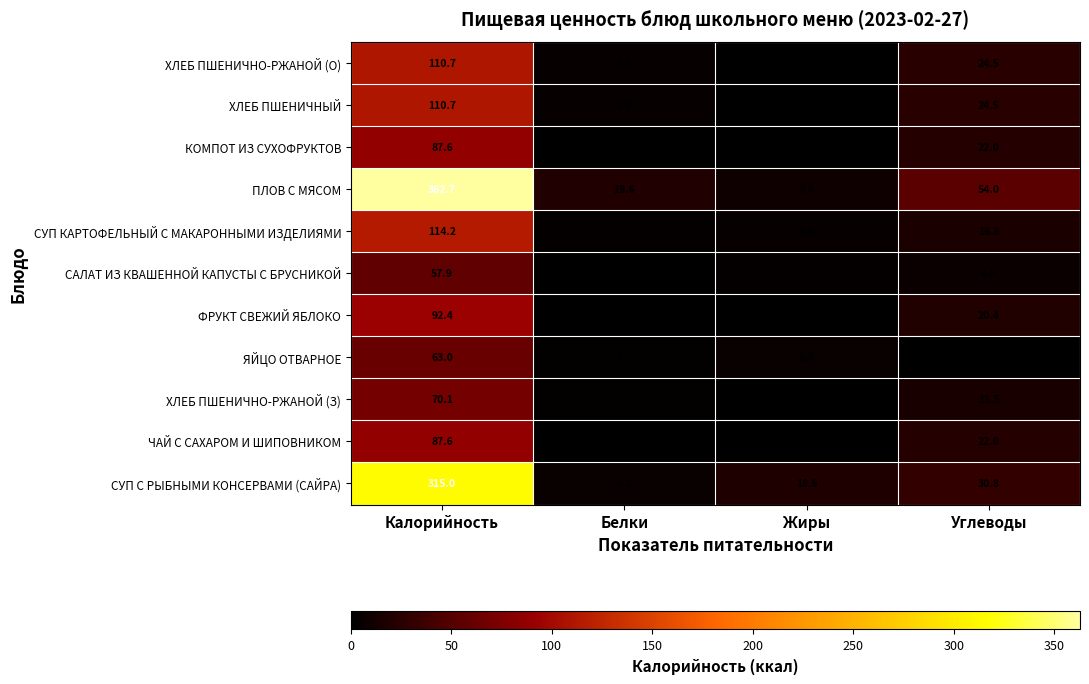

Rank the categories by КОМПОТ ИЗ СУХОФРУКТОВ value from lowest to highest.

Жиры, Белки, Углеводы, Калорийность